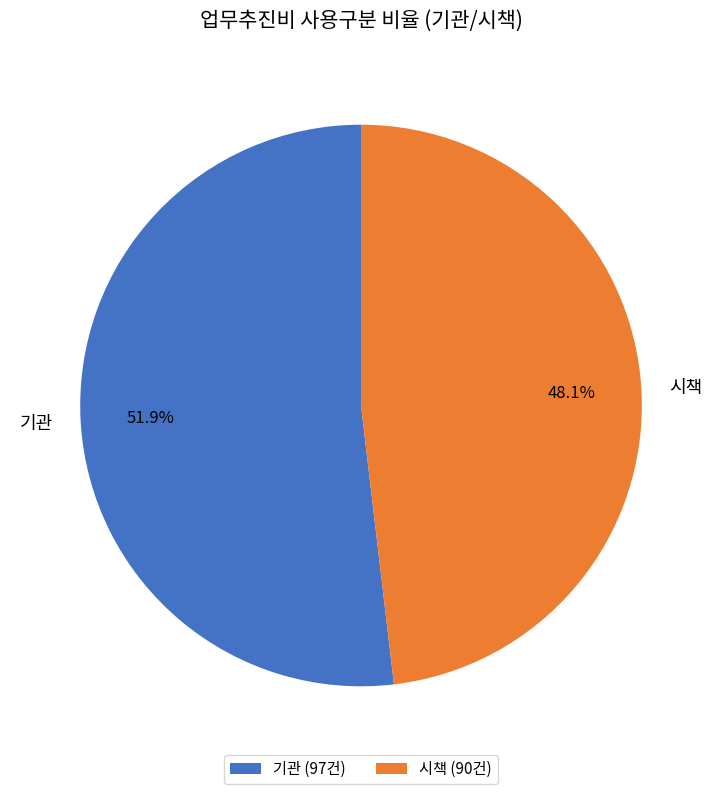

Combined, what portion of the pie is 시책 and 기관?

100.0%